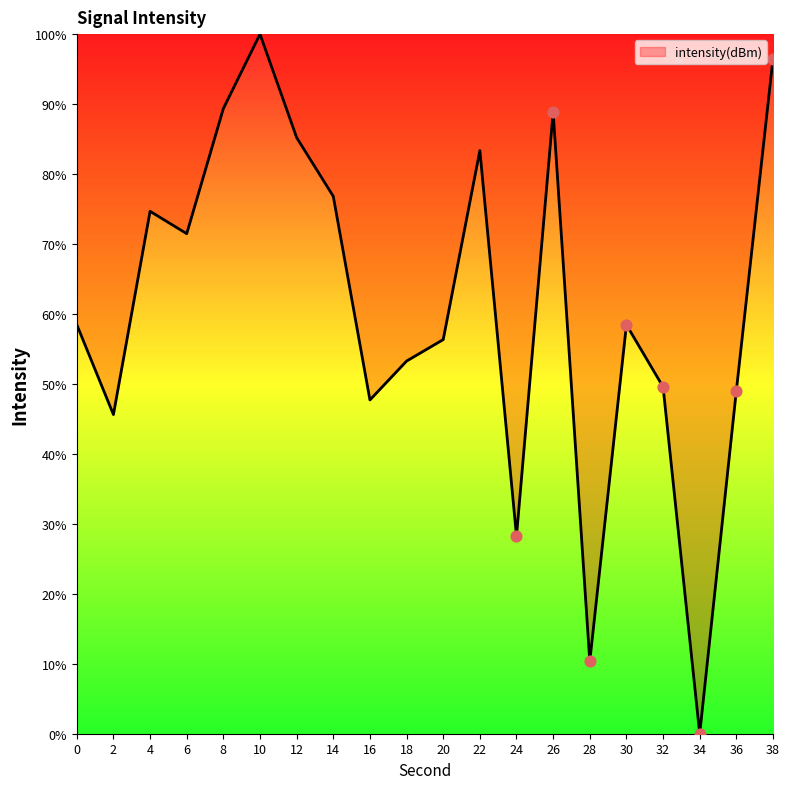

Approximately how many times larger is the value at 10 compared to 20?

1.8